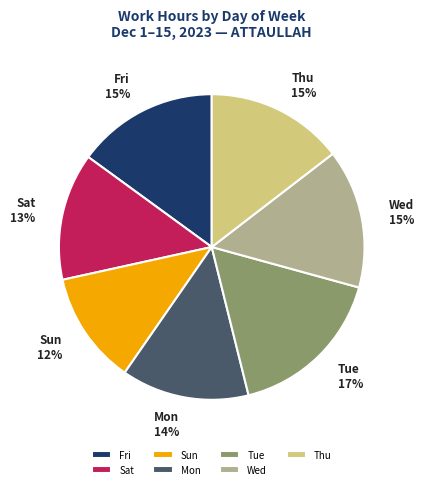

Is Tue the majority of the pie?

No